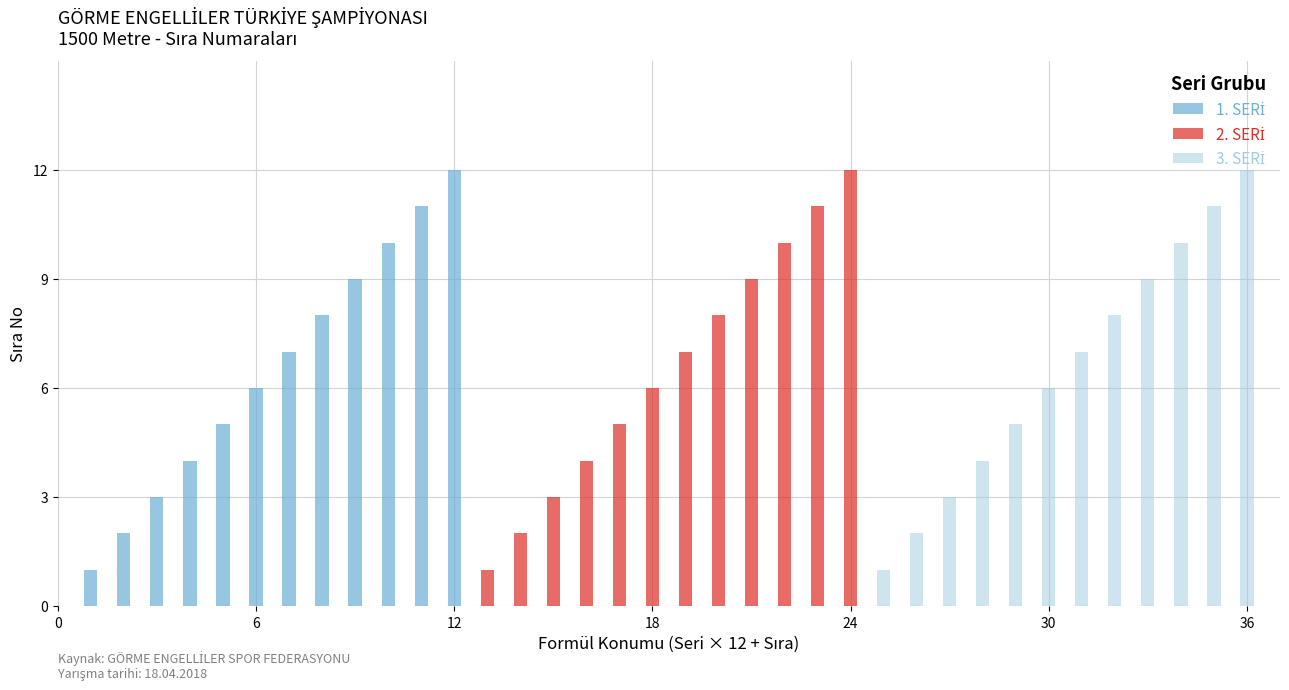

What is the sum of all 3. SERİ values?

78